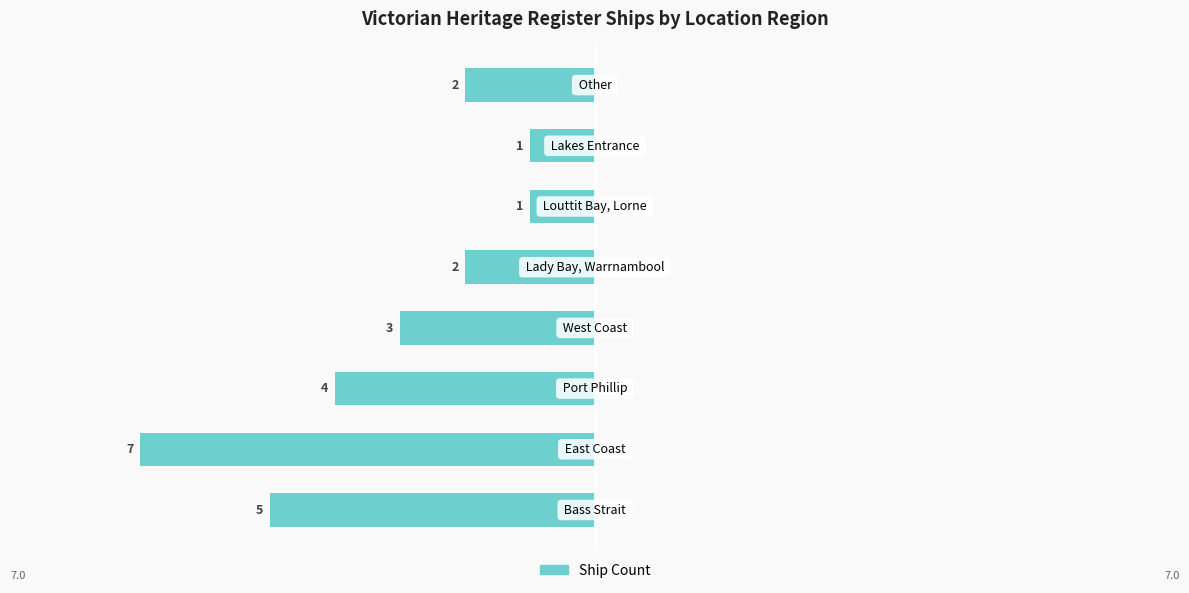

Does the chart contain any negative values?

Yes